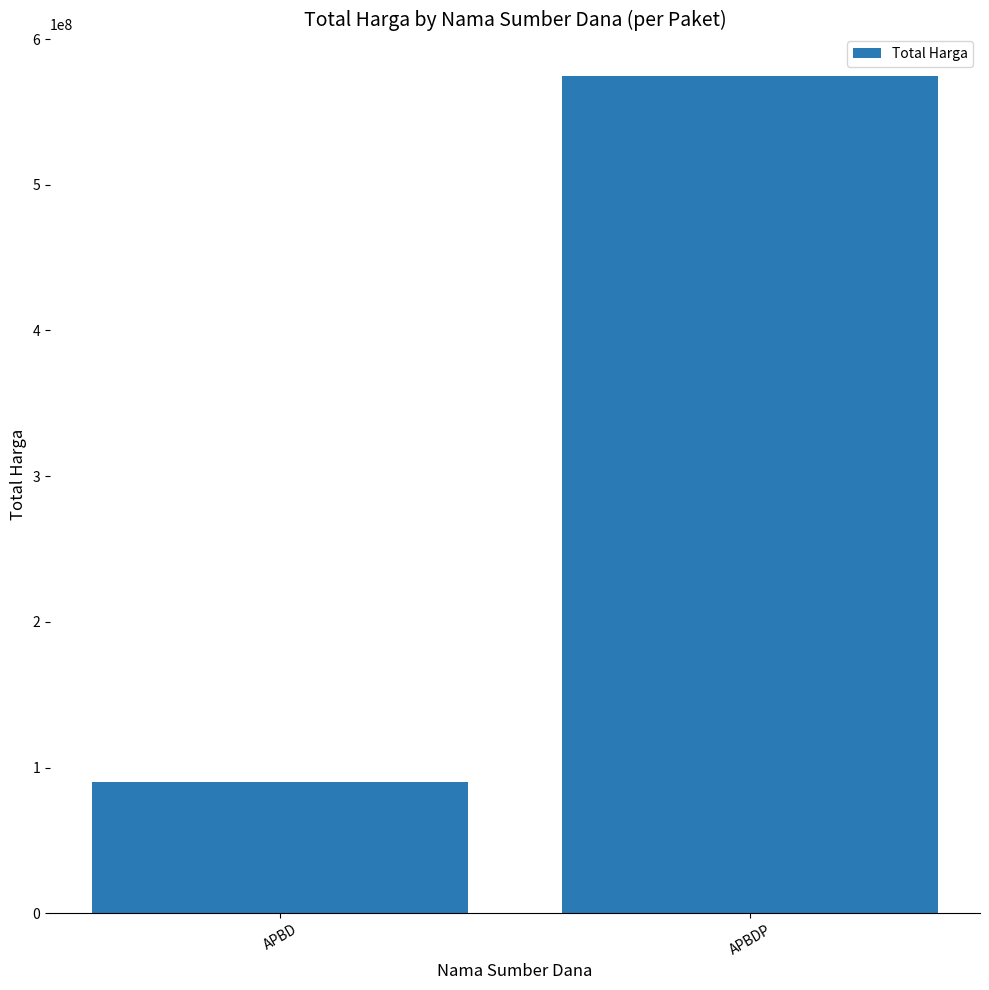

How many categories are shown in the chart?

2